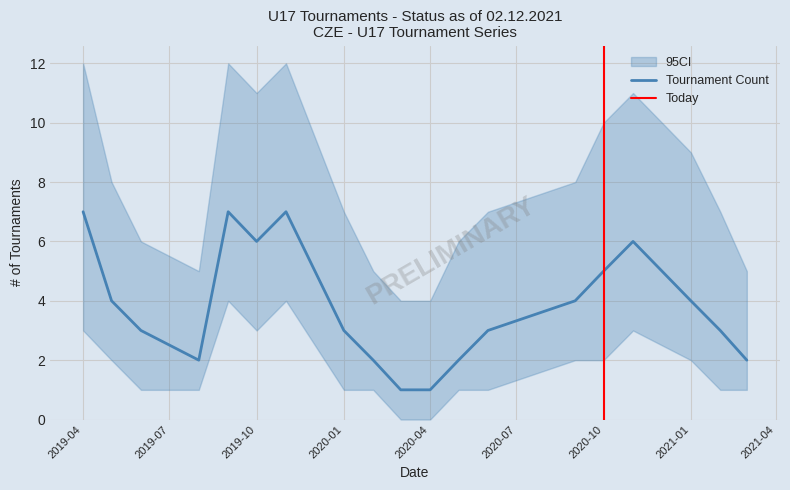

What is the sum of all values?

72